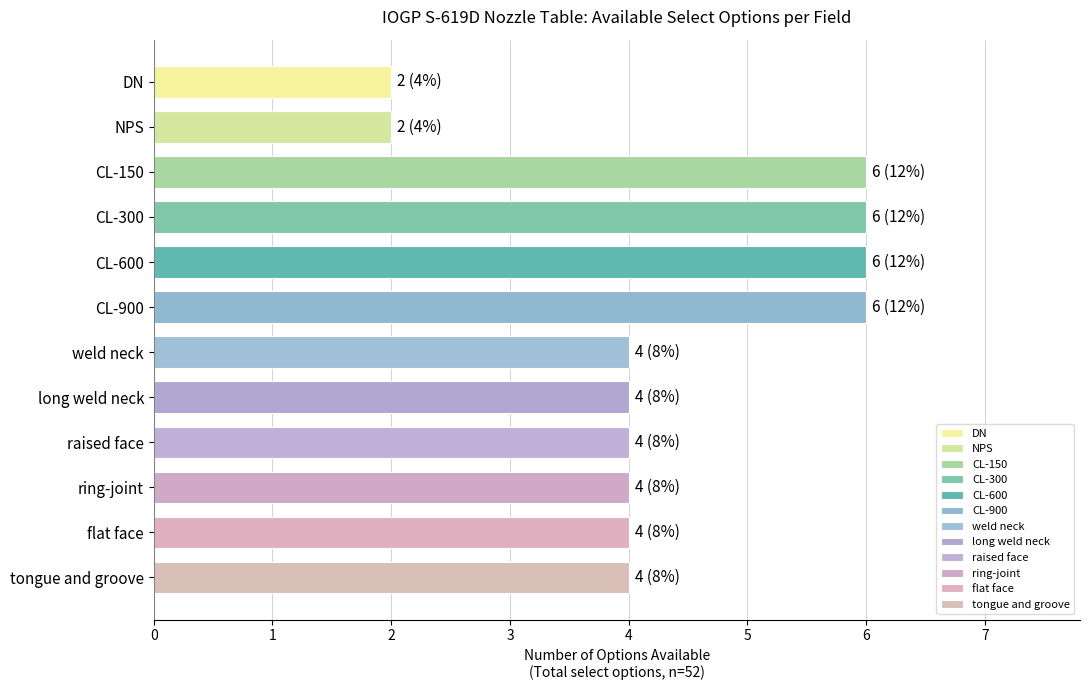

What is the difference between the maximum and minimum values?

4